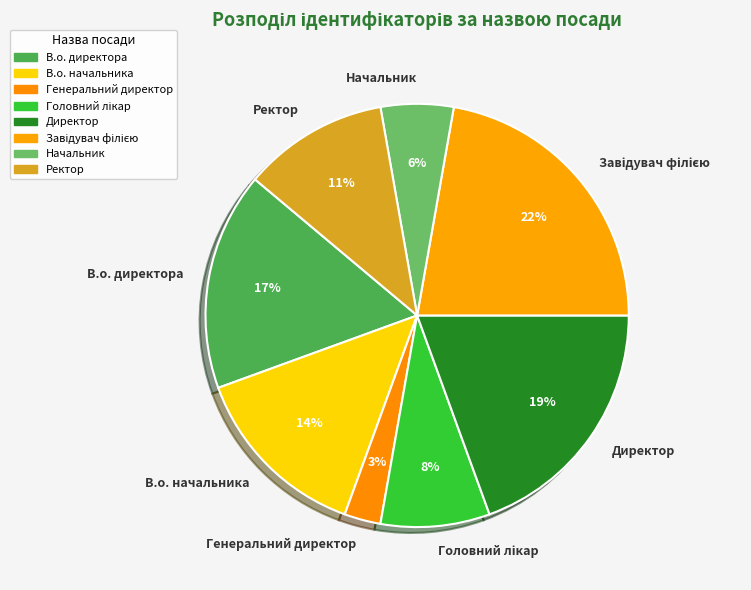

Does В.о. начальника represent more than half of the total?

No